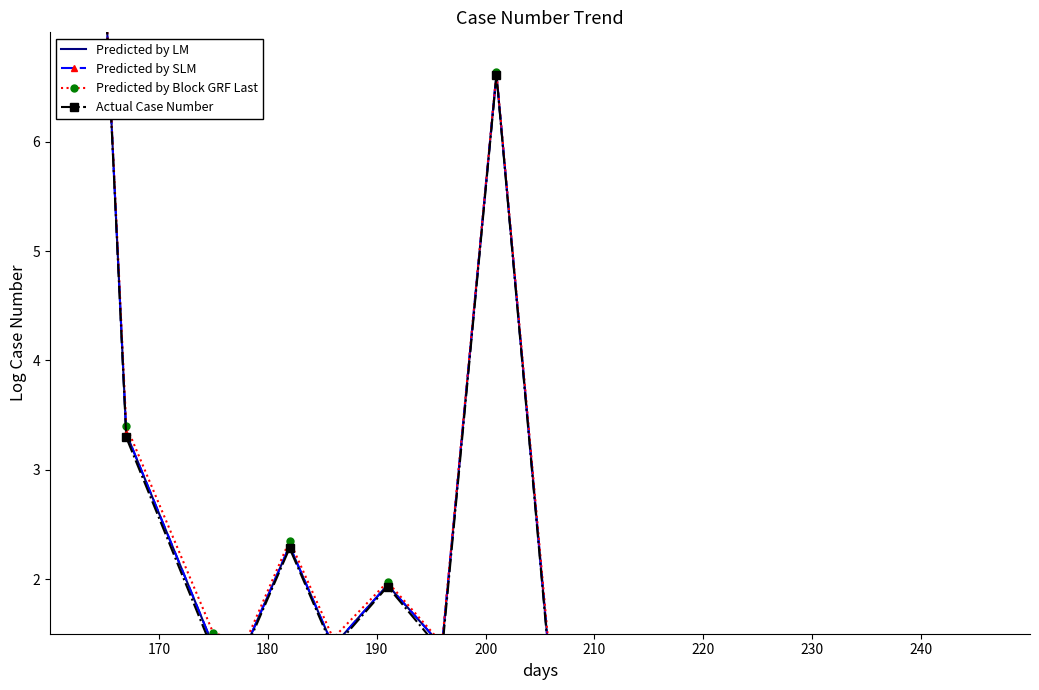

In Actual Case Number, how many points are higher than both neighbors (excluding endpoints)?

3